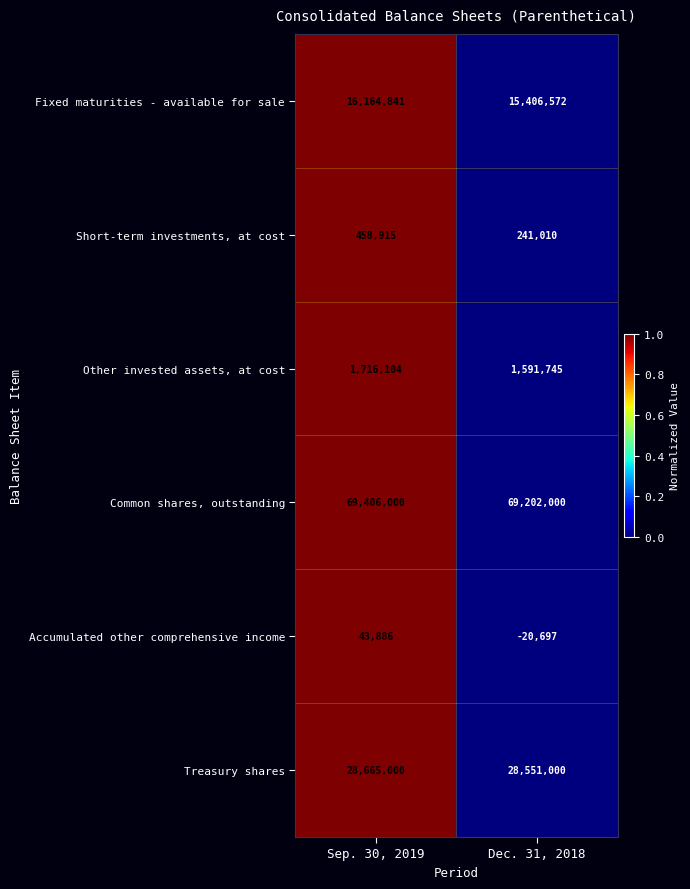

Rank the series at Dec. 31, 2018 from lowest to highest value.

Accumulated other comprehensive income, Short-term investments, at cost, Other invested assets, at cost, Fixed maturities - available for sale, Treasury shares, Common shares, outstanding